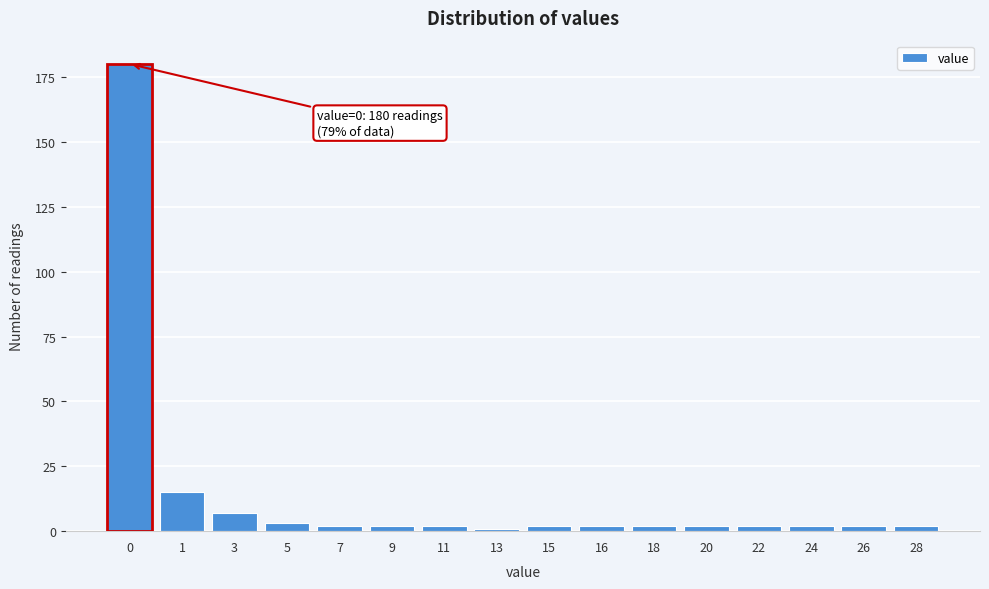

Reading right to left, extract all data points from this chart.

2	2	2	2	2	2	2	2	1	2	2	2	3	7	15	180